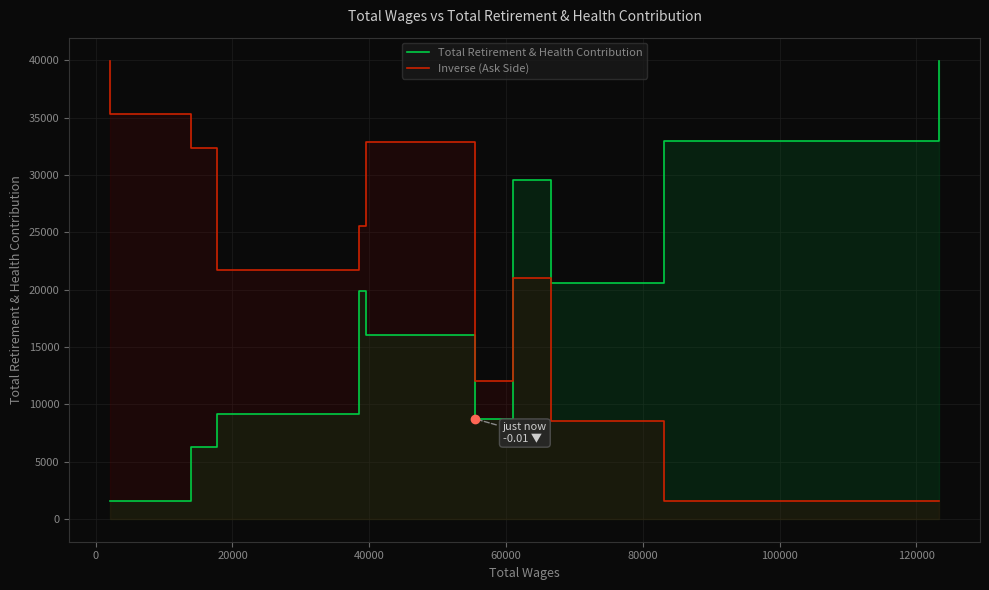

What is the highest value of the Inverse (Ask Side) series?

39983